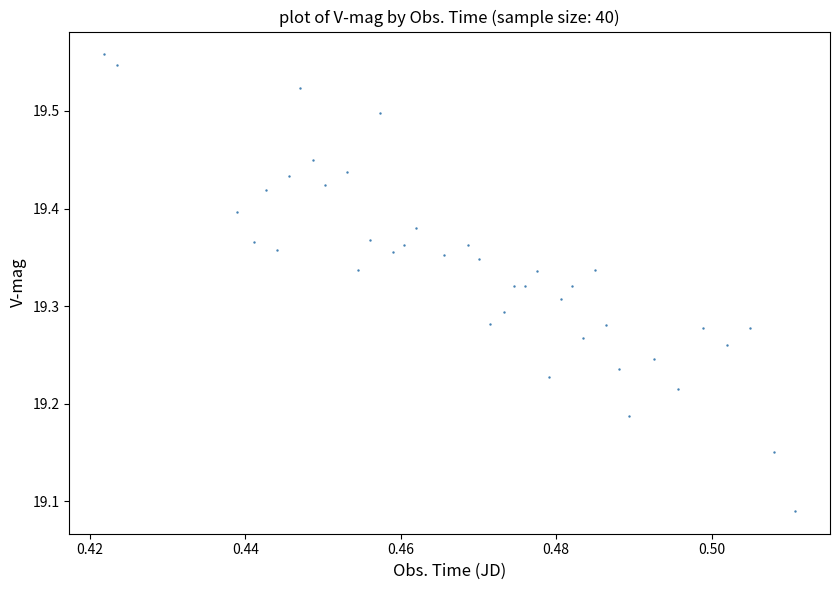

What is the range of Y values (max minus min)?

0.5